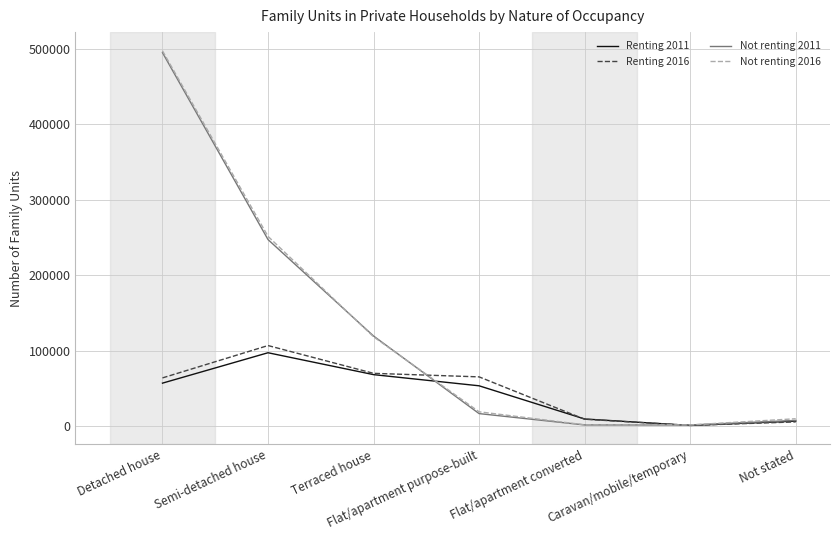

What position from the right is Semi-detached house?

6